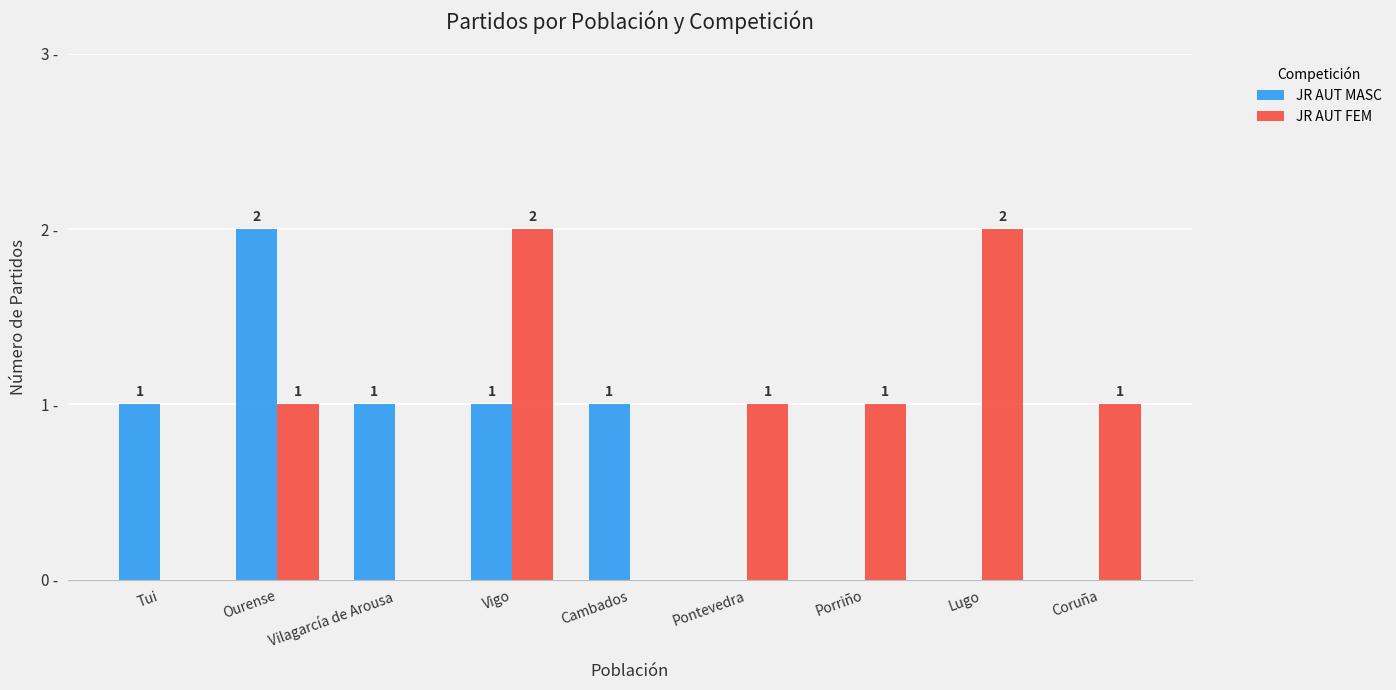

Which series has the largest total across all categories?

JR AUT FEM